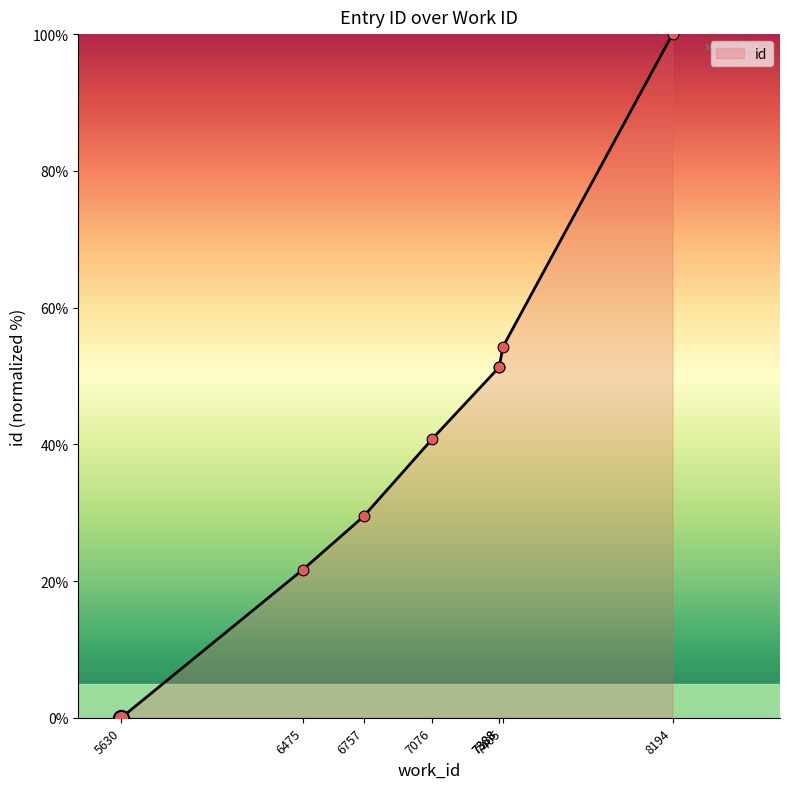

What is the change in value from 7076 to 7405?

+13.5